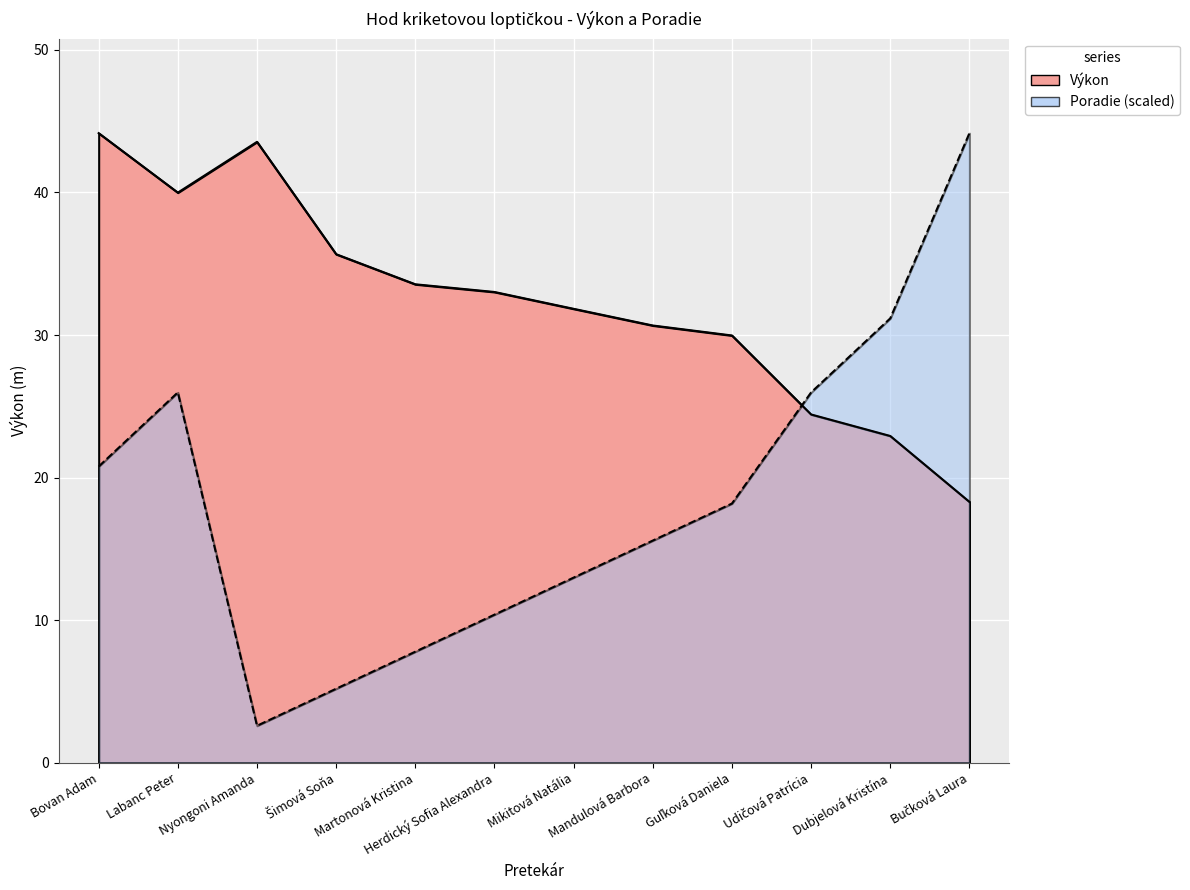

Which series has the largest range (max minus min)?

Poradie